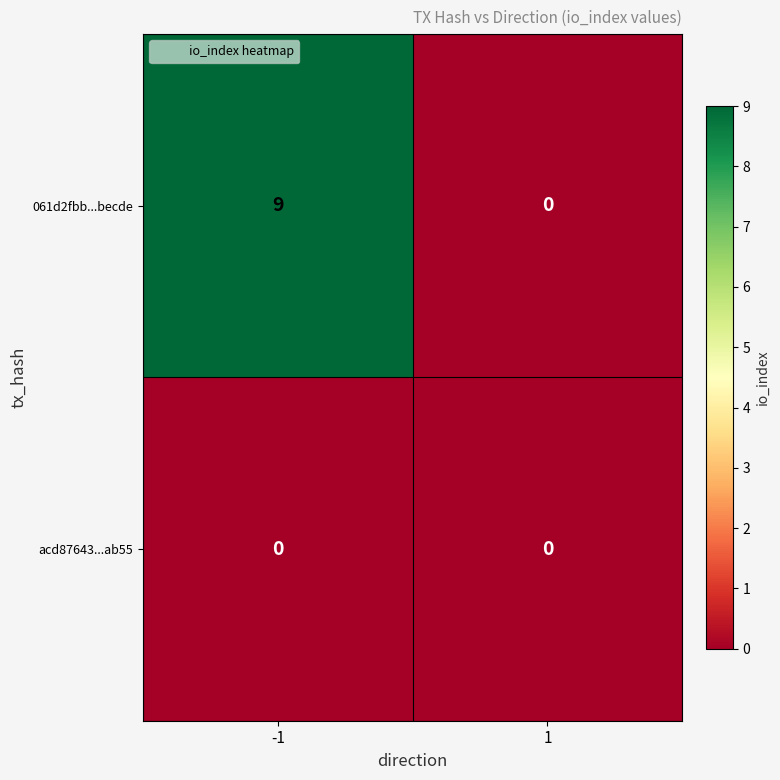

Reading right to left, what are all the values shown in this chart?

061d2fbb...becde: 0	9
acd87643...ab55: 0	0